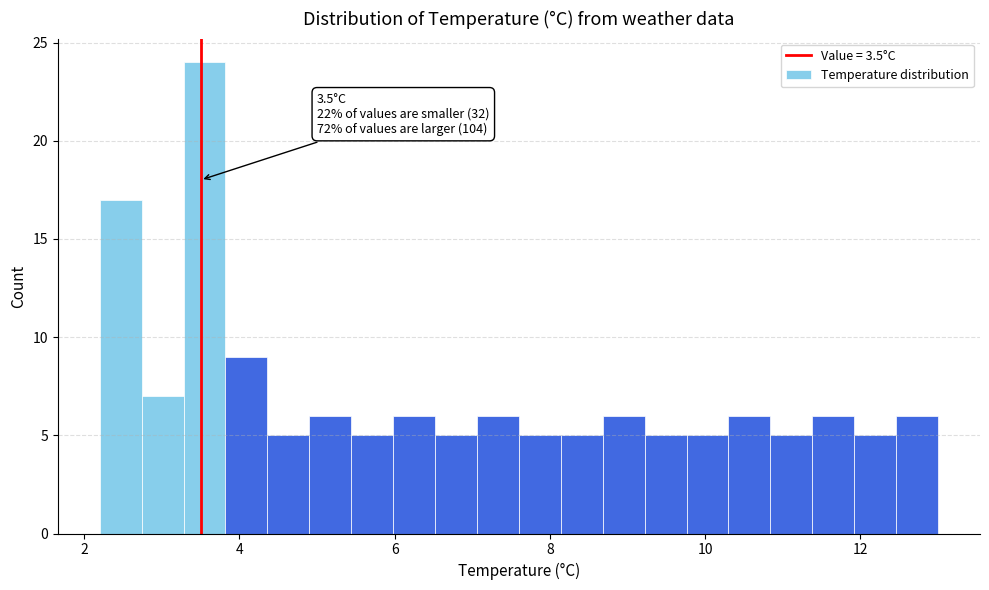

Read against the x-axis, roughly where is the centre of the tallest bar?

3.6